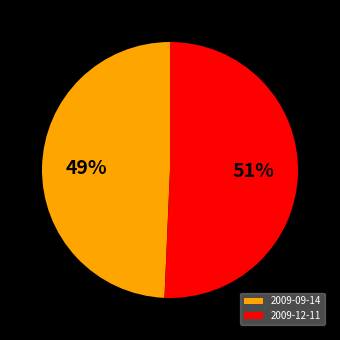

True or false: 2009-09-14 accounts for 43% of the total.

False